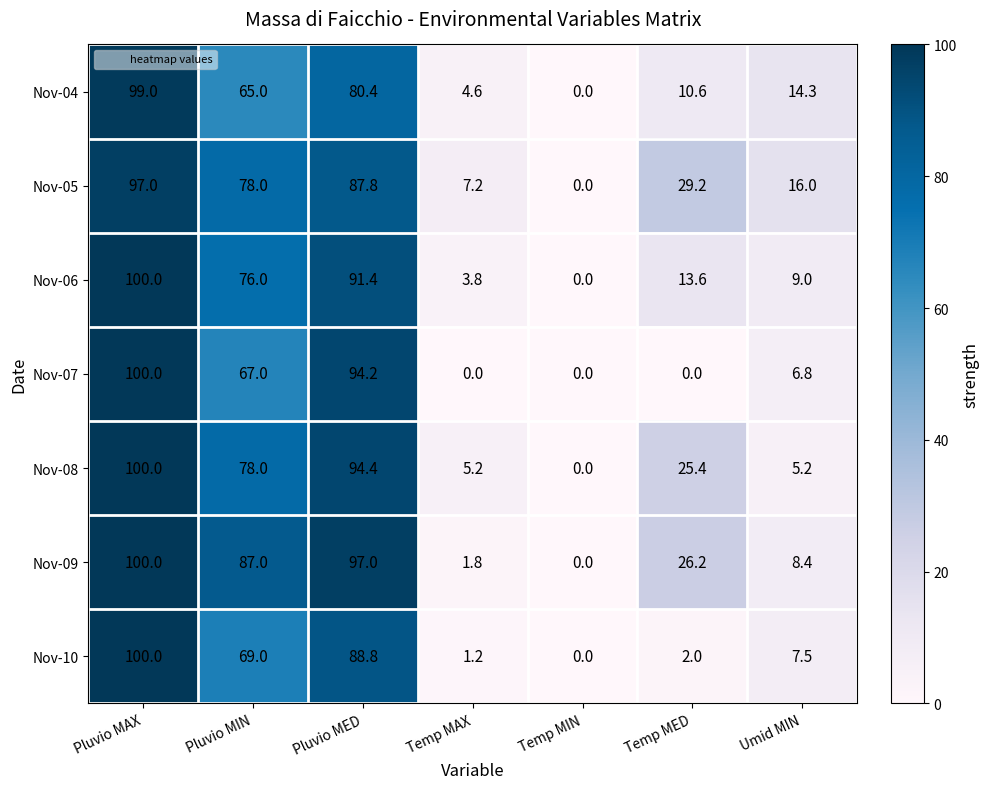

What is the highest value of the Nov-06 series?

100.0